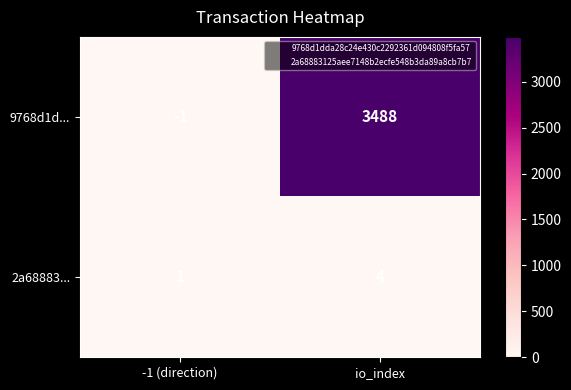

Reading left to right, what are all the values shown in this chart?

9768d1d...: -1 (direction)=-1	io_index=3488
2a68883...: -1 (direction)=1	io_index=4